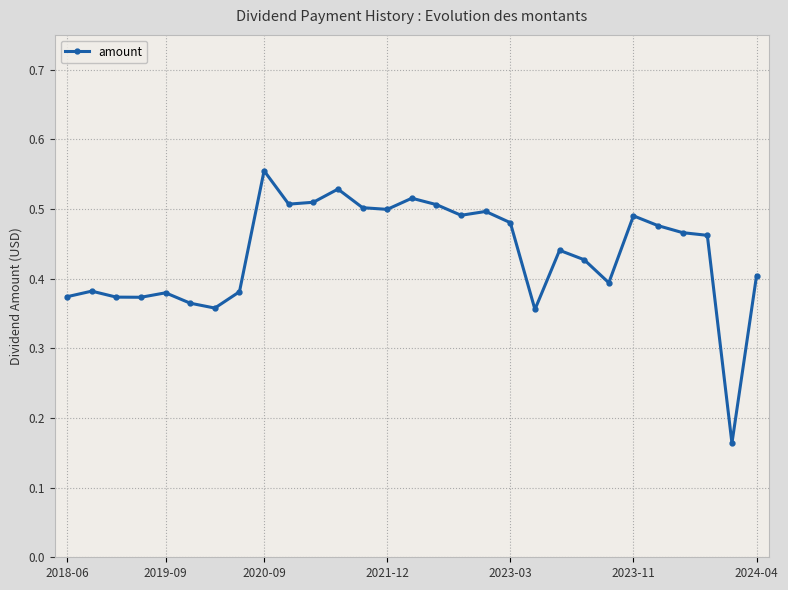

What is the sum of all values?

12.7